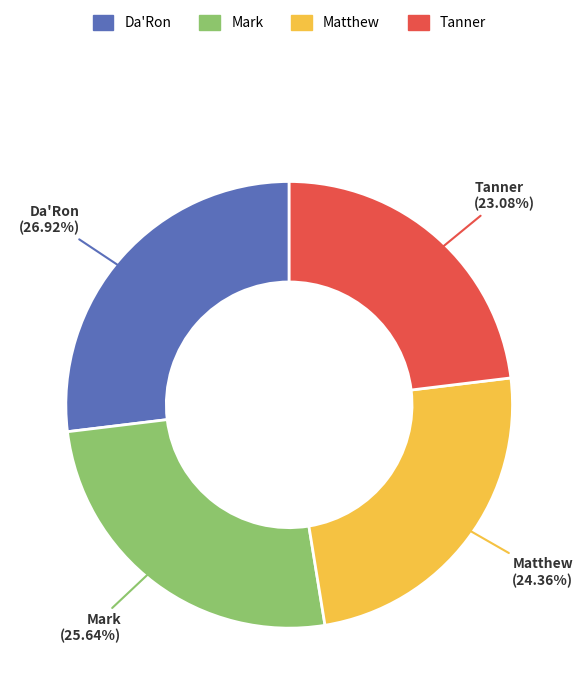

The Tanner slice represents 23% of the pie. True or false?

True